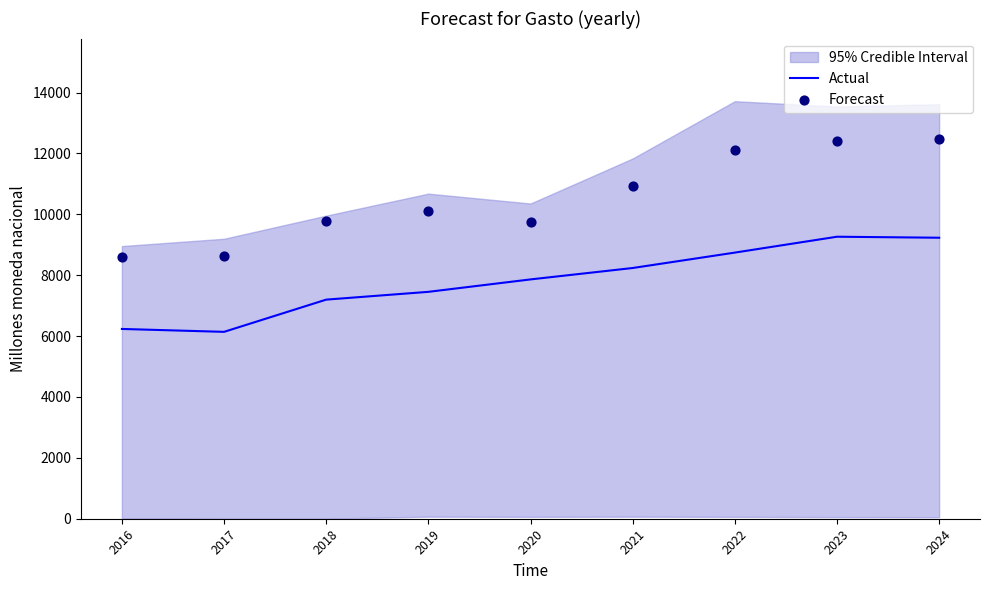

What is the highest value of the Actual series?

9264.8